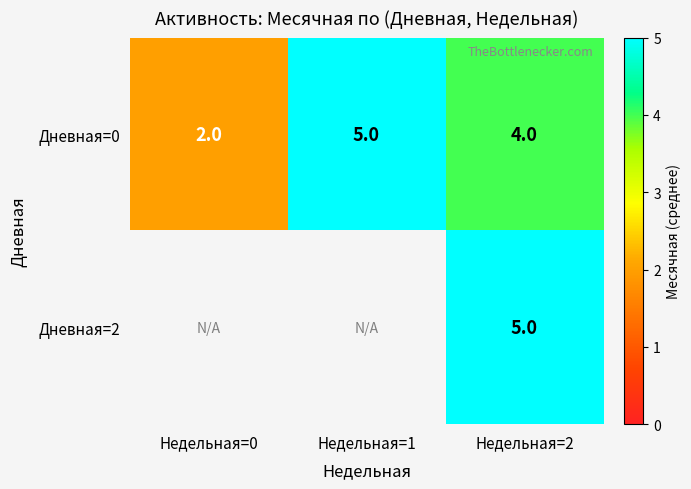

What is the total value across all series at Недельная=2?

9